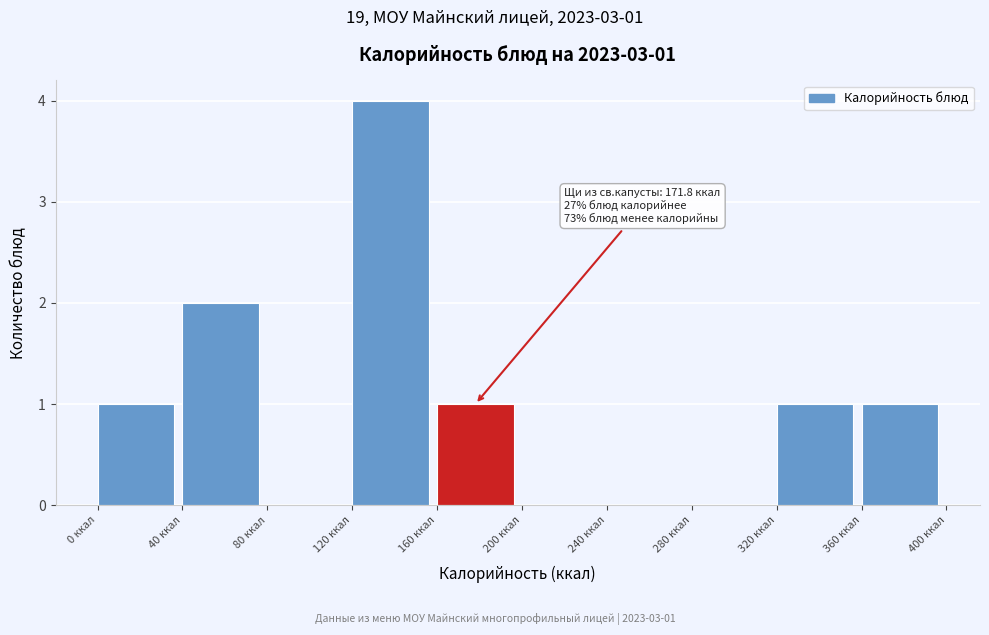

Which range on the x-axis has the tallest bar?

120 to 160